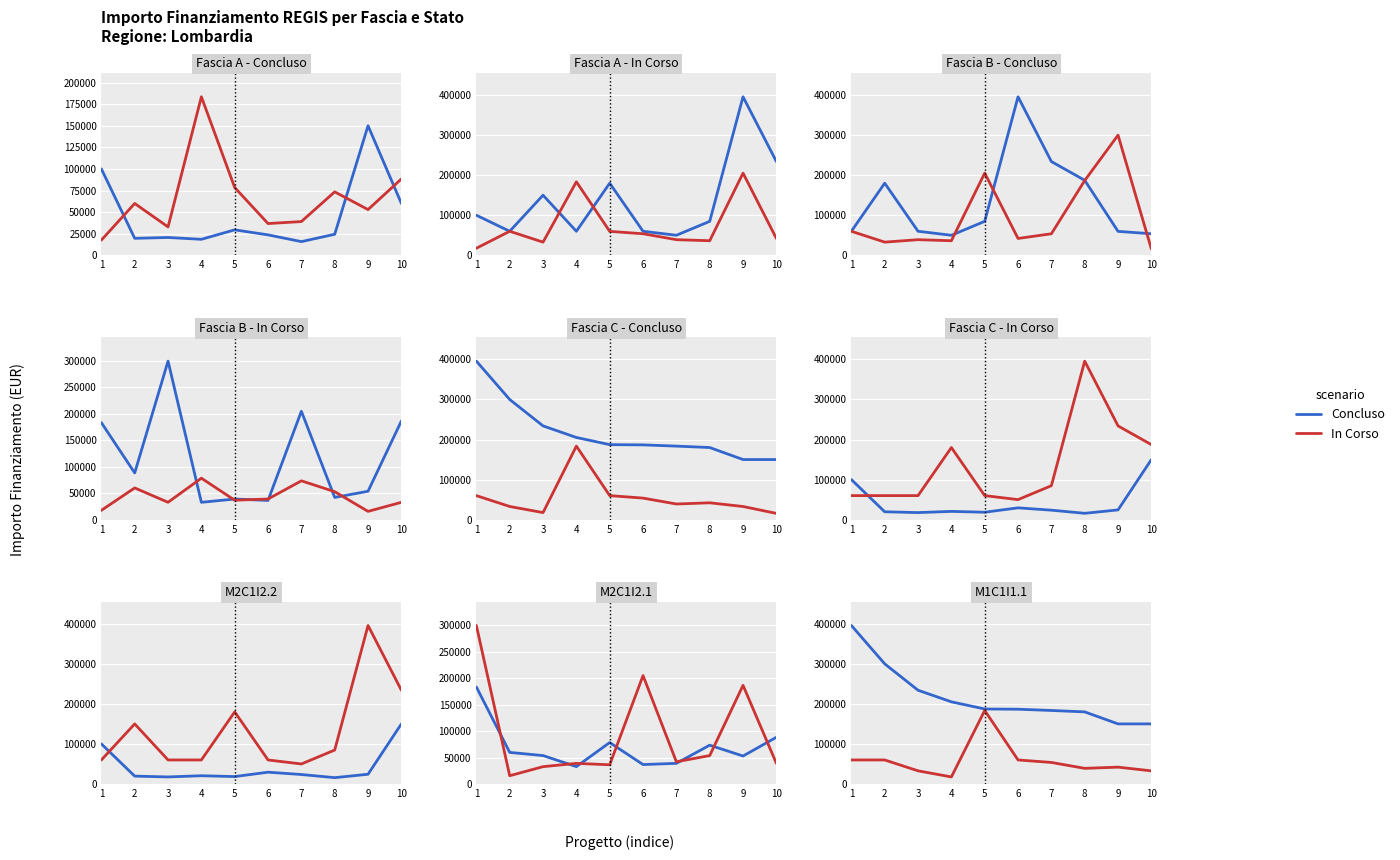

Read the Concluso value at 3.

234000.0